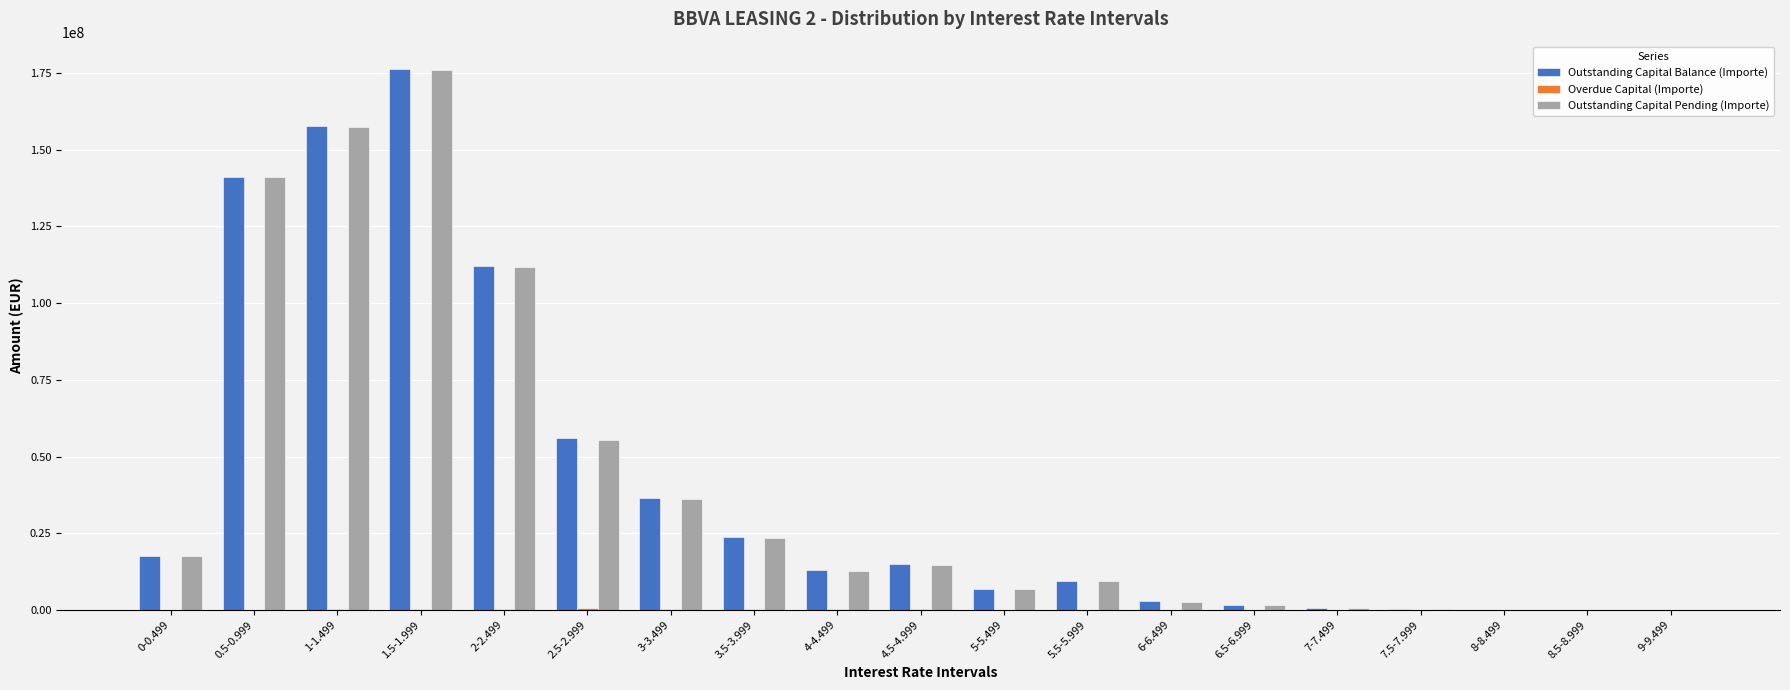

Which category has the highest value across all series?

1.5-1.999